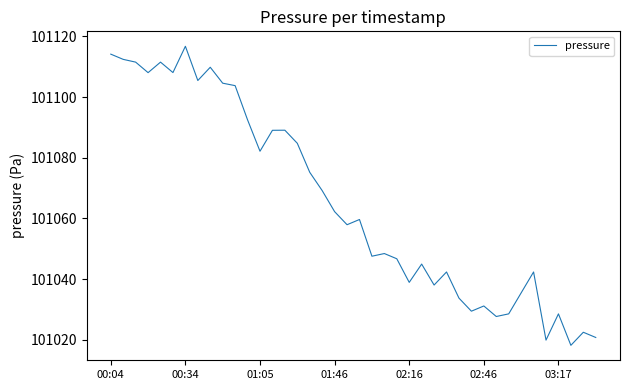

What is the difference between the maximum and minimum values?

98.6